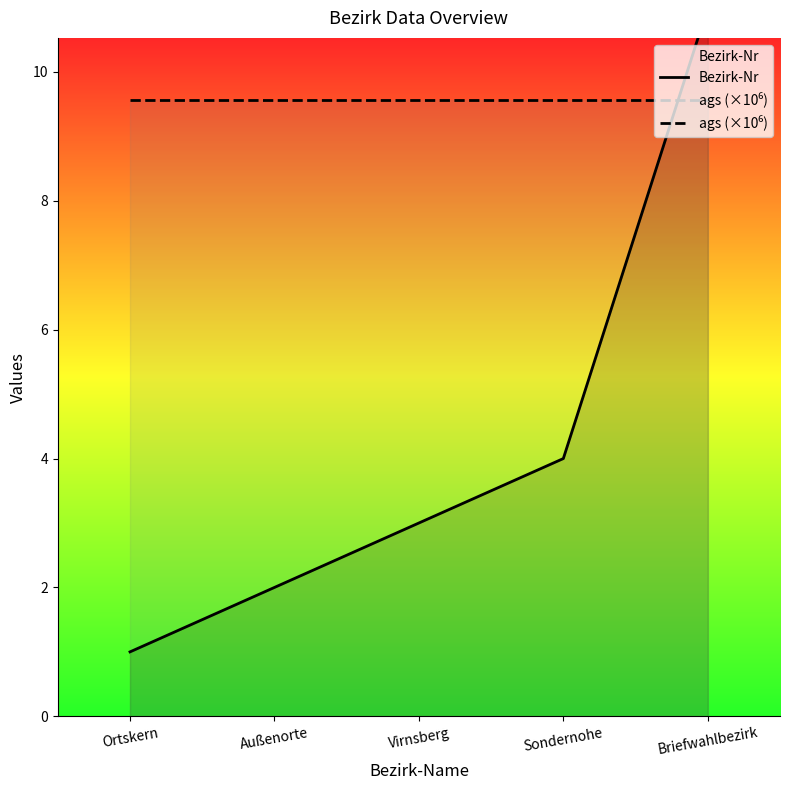

Between which two adjacent categories do ags (×10⁶) and Bezirk-Nr first intersect?

Sondernohe and Briefwahlbezirk